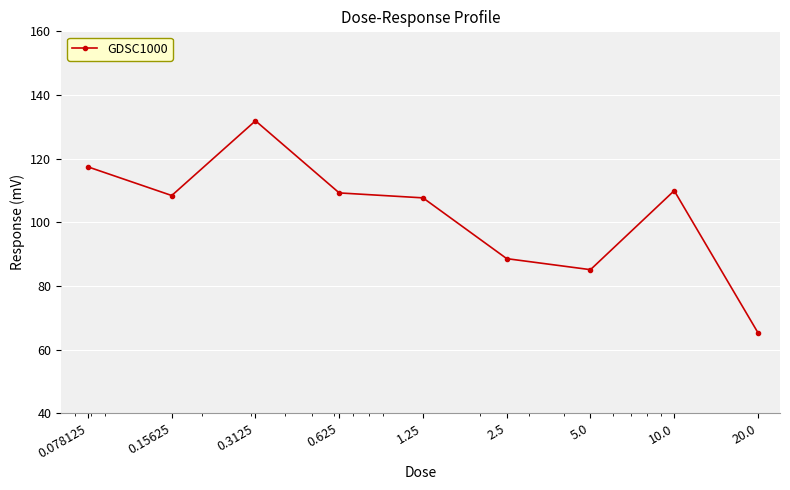

How many lines are shown in the chart?

1